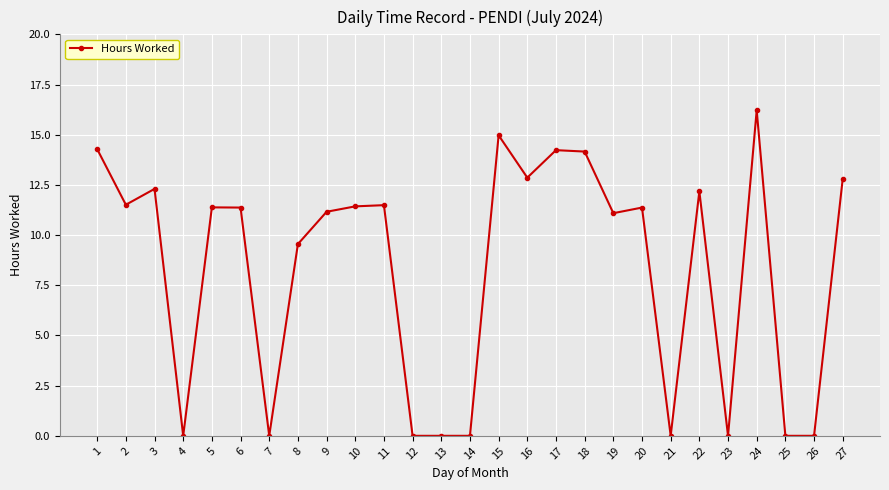

Does the chart display data point markers on the line(s)?

Yes